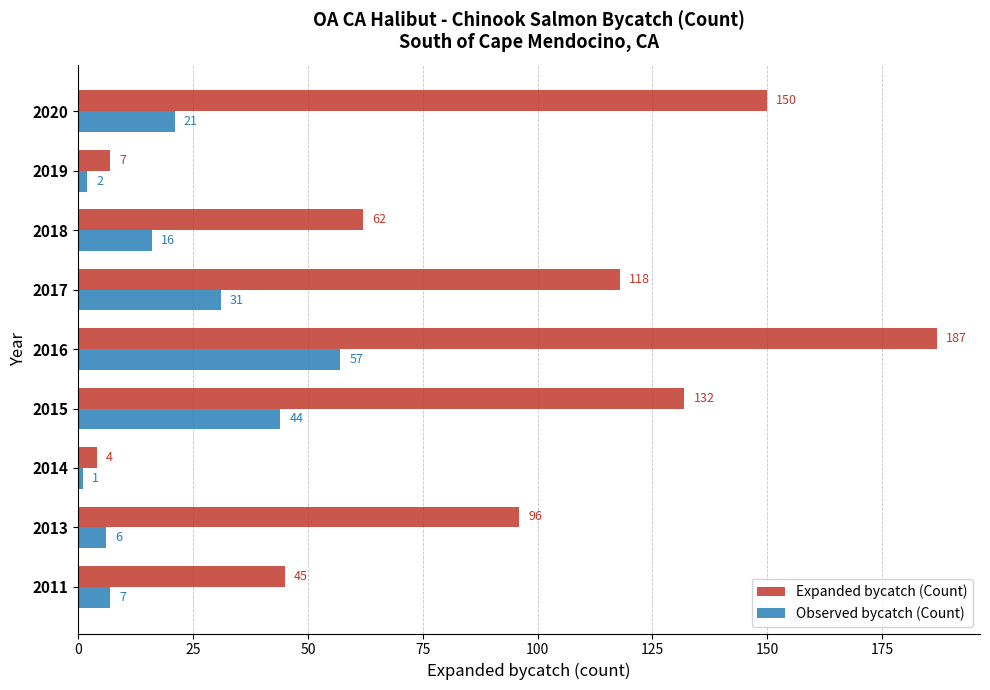

Rank the series by their average value, from highest to lowest.

Expanded bycatch (Count), Observed bycatch (Count)